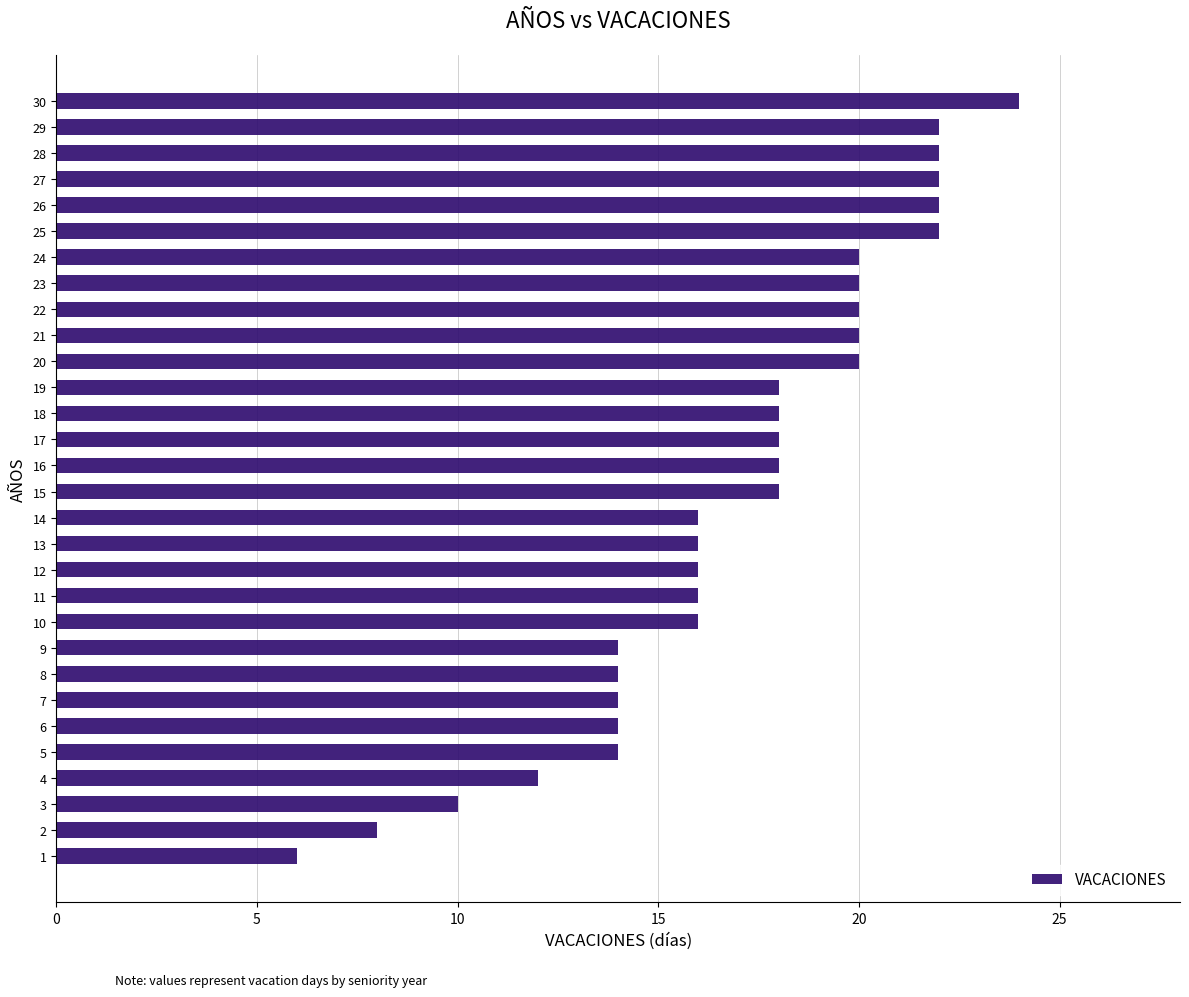

True or false: the data shows 8 at 2.

True